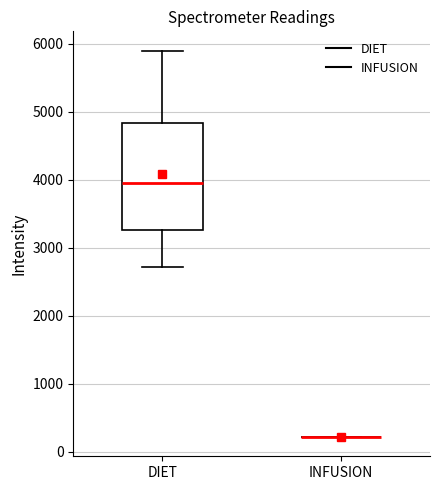

Comparing the boxes themselves (not the whiskers), which one is the tallest?

DIET